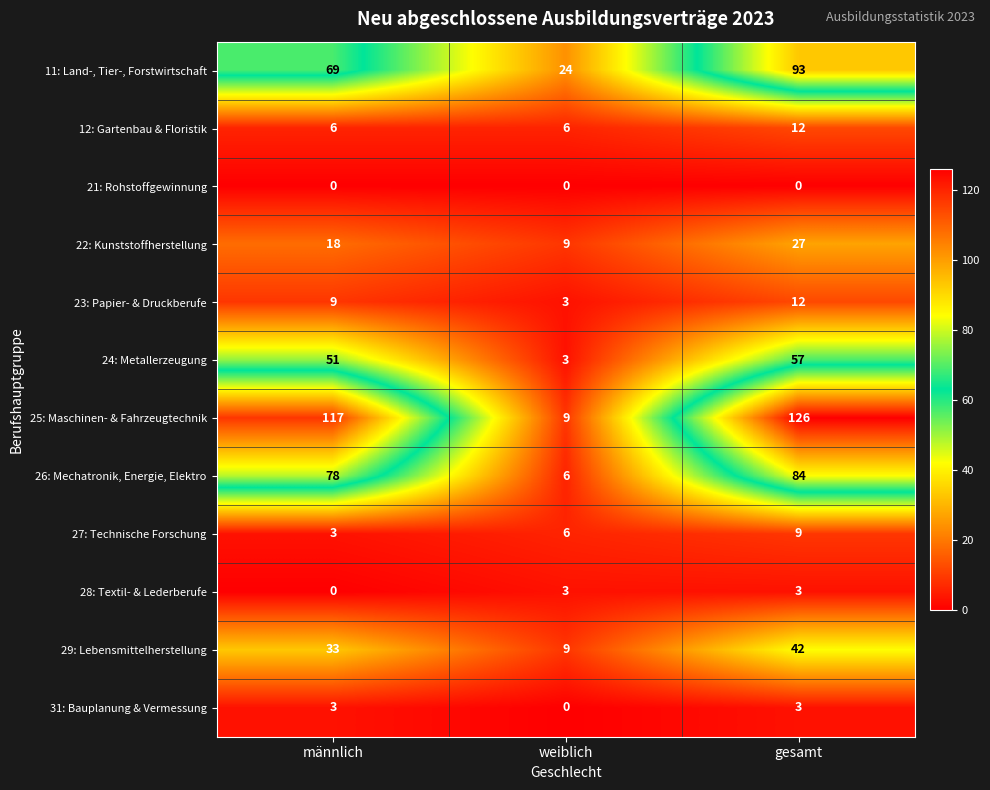

What is the difference between the maximum and minimum values in the 31: Bauplanung & Vermessung series?

3